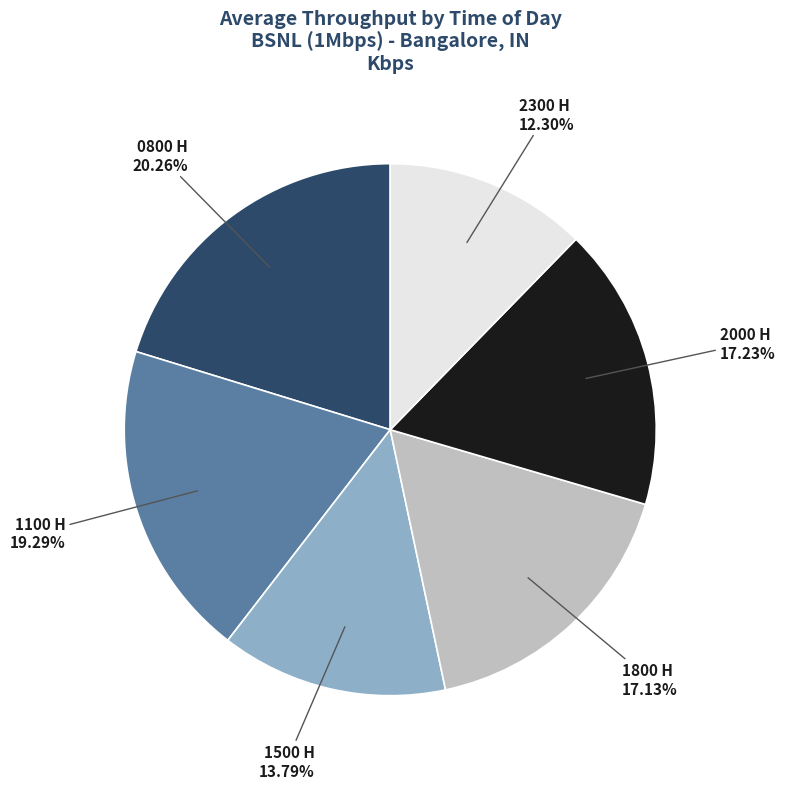

Is there any slice that represents more than half of the pie?

No